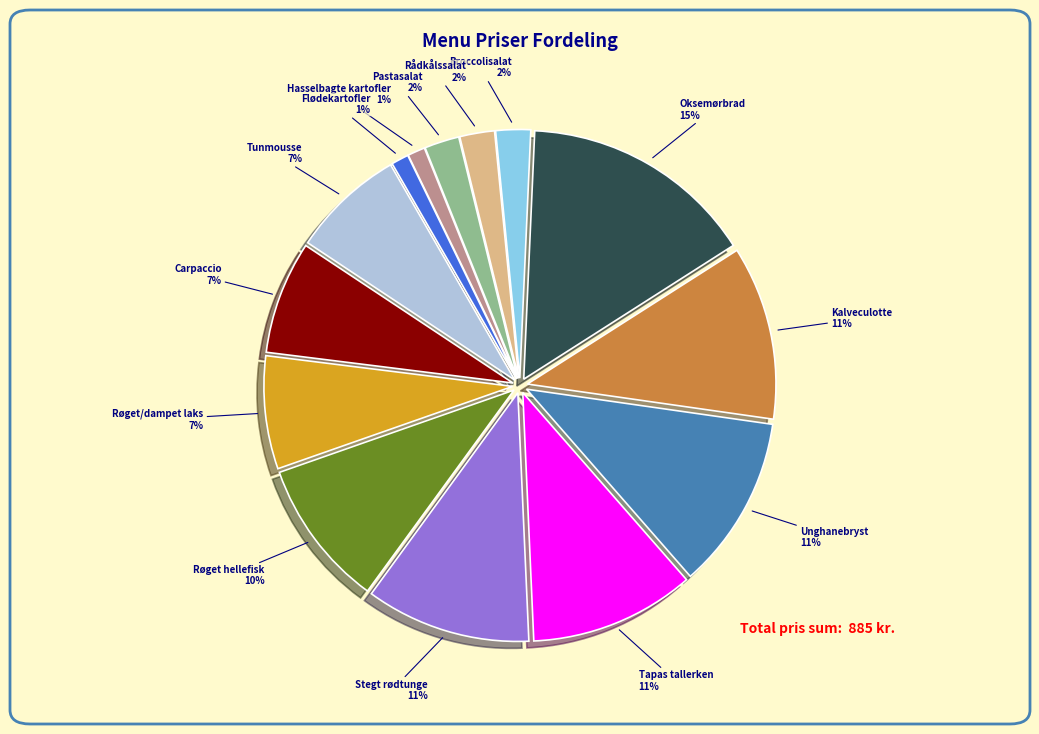

Count the number of slices in the pie.

14